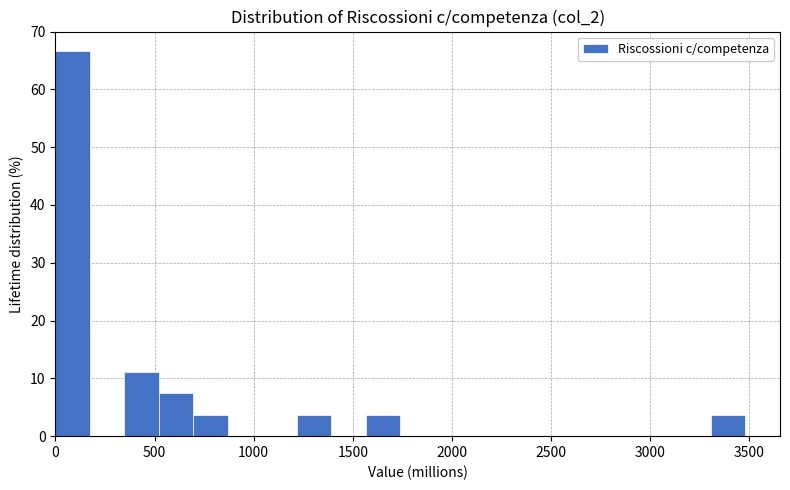

Read against the x-axis, roughly where is the centre of the tallest bar?

100